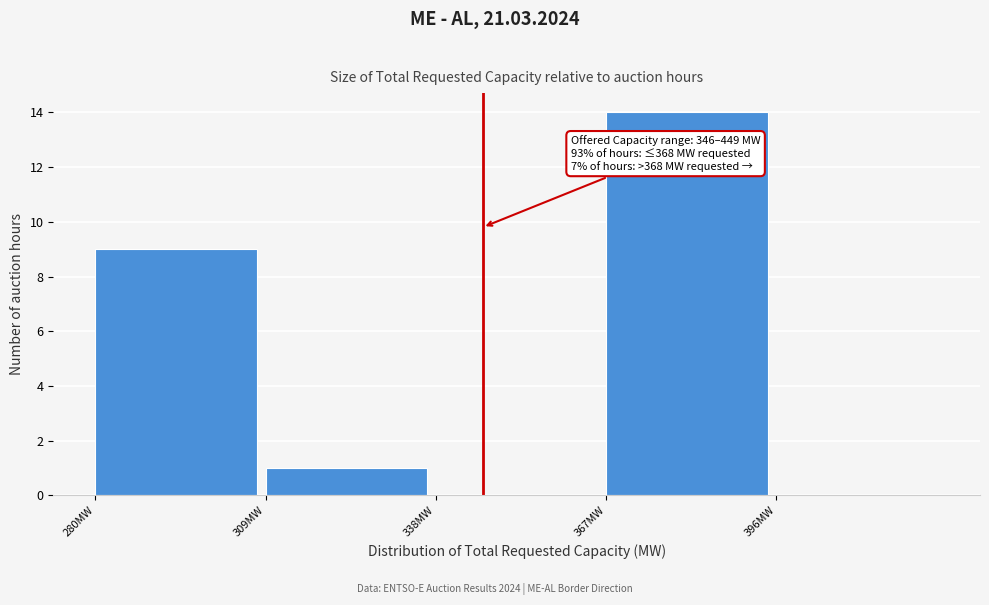

Over which range of the x-axis is the bar tallest?

367 to 396